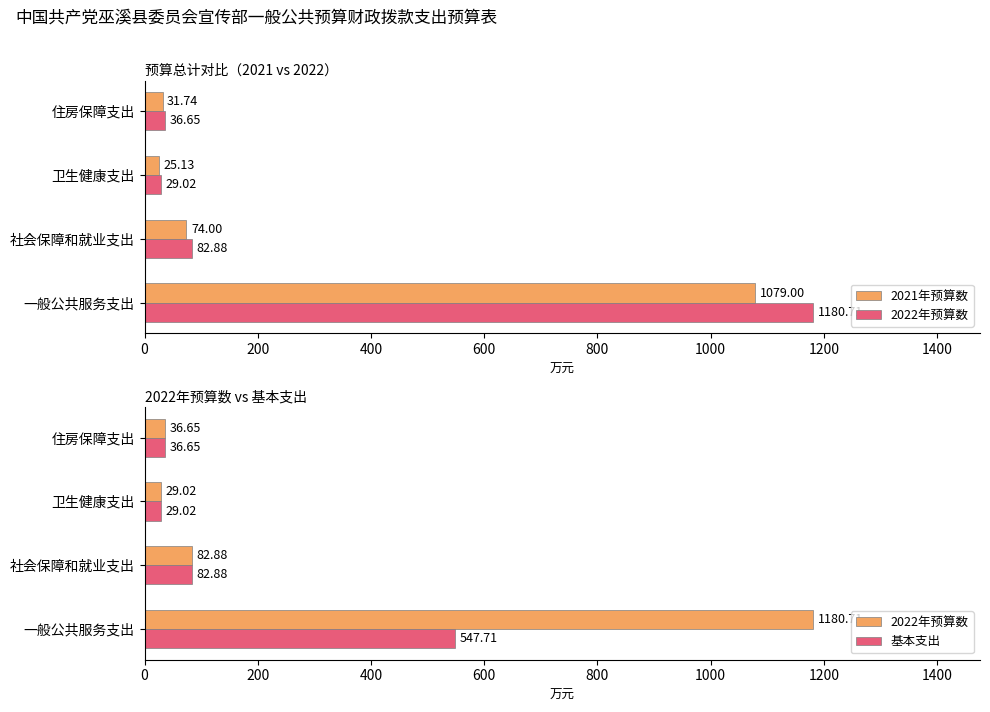

What is the difference between the highest and lowest values at 社会保障和就业支出?

8.9